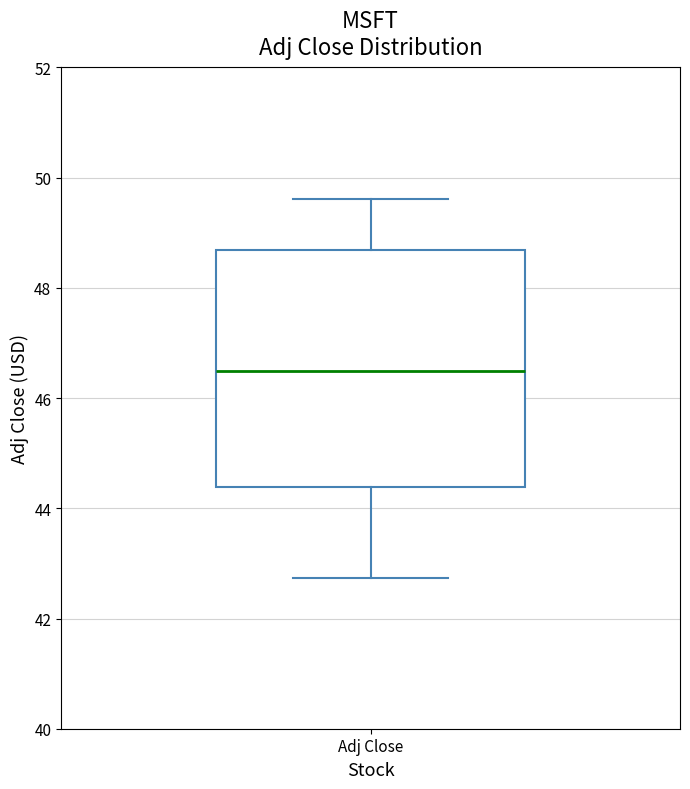

Transcribe this box plot: give where the median line is, the range the box spans, and where the two whiskers end, as read against the y-axis. The values are not printed on the chart, so give them approximately, as read against the axis.

median 46.4, box 44.4 to 48.6, whiskers 42.8 to 49.6